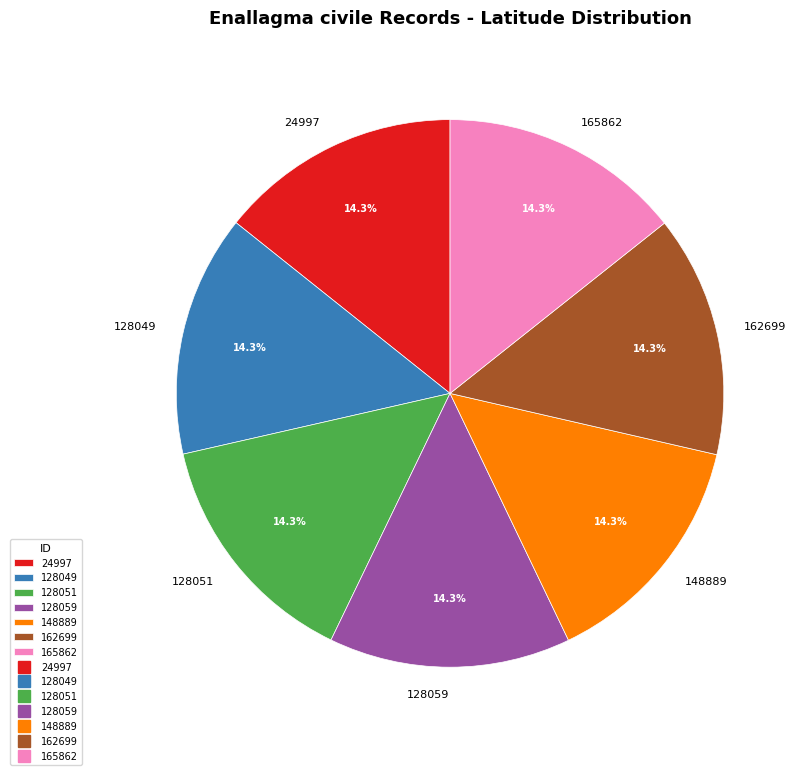

To the nearest percent, what is the average slice percentage?

14%